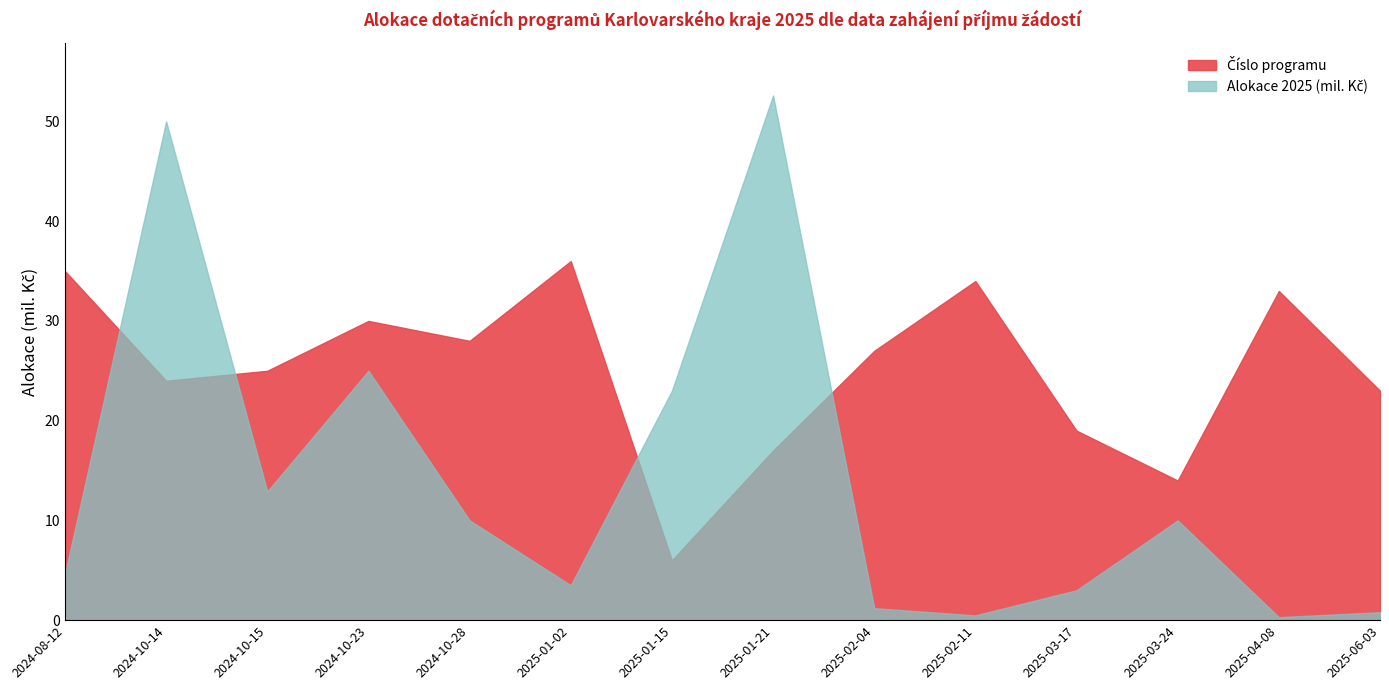

True or false: Číslo has a value of 14.6 at 2025-02-11.

False